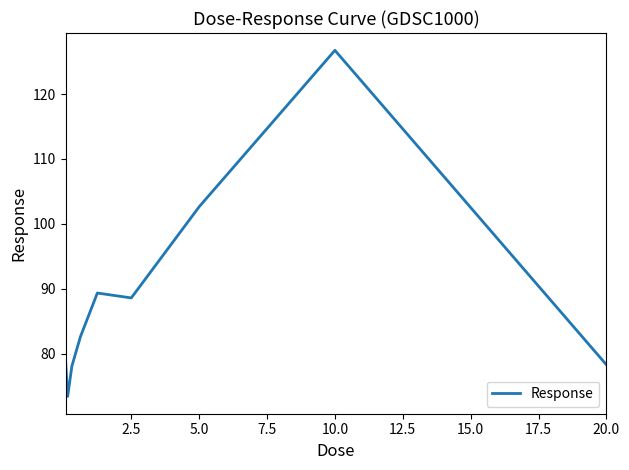

What is the greatest value displayed?

126.7